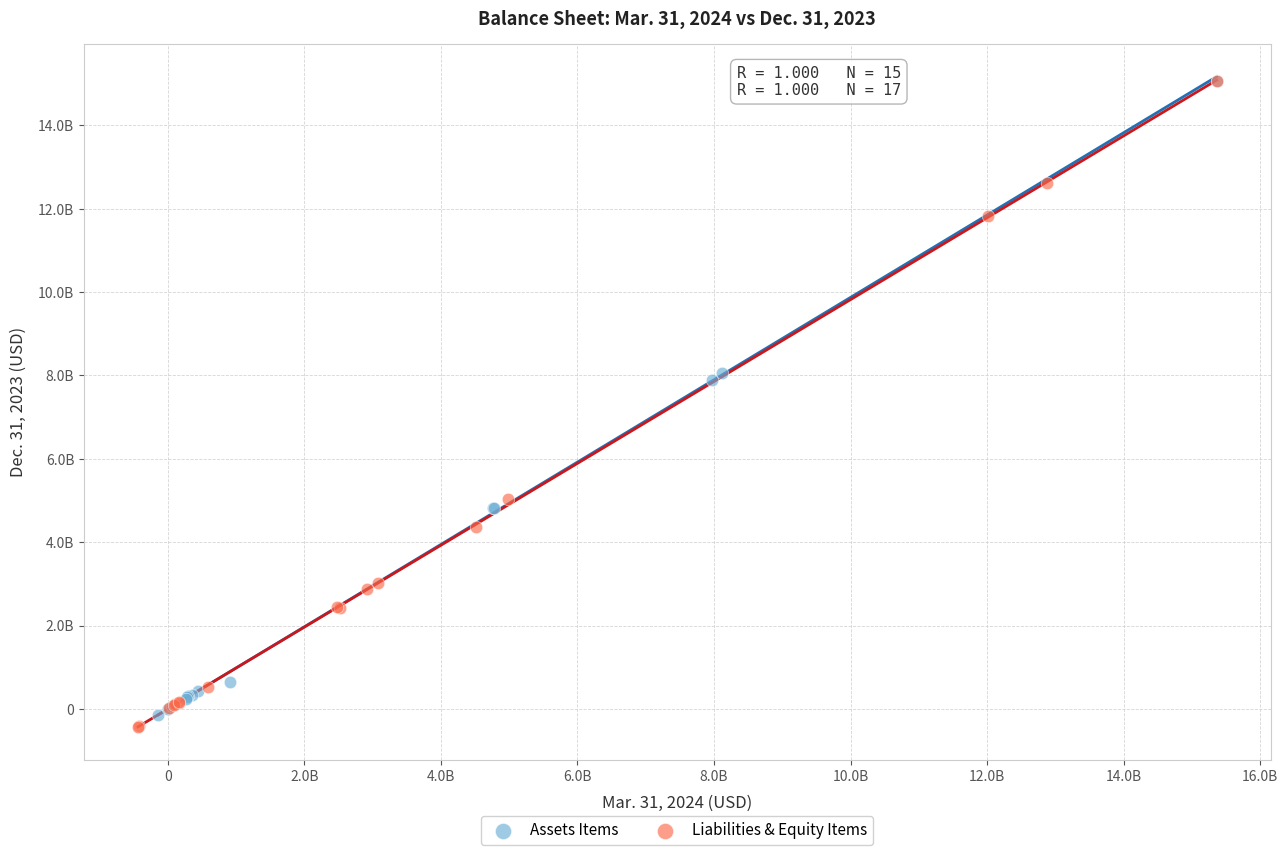

Which series reaches the minimum Y coordinate?

Liabilities & Equity Items